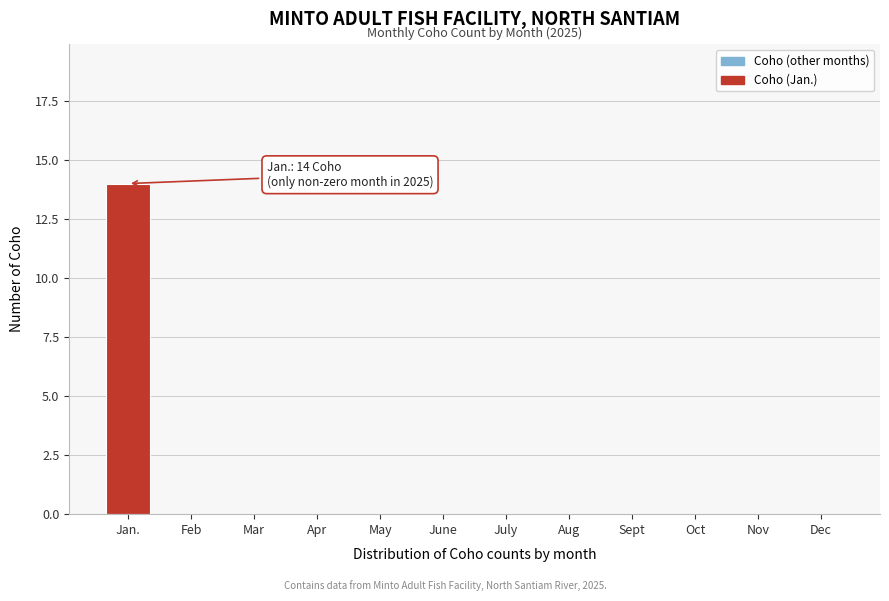

Reading right to left, what are all the values shown in this chart?

Dec=0	Nov=0	Oct=0	Sept=0	Aug=0	July=0	June=0	May=0	Apr=0	Mar=0	Feb=0	Jan.=14